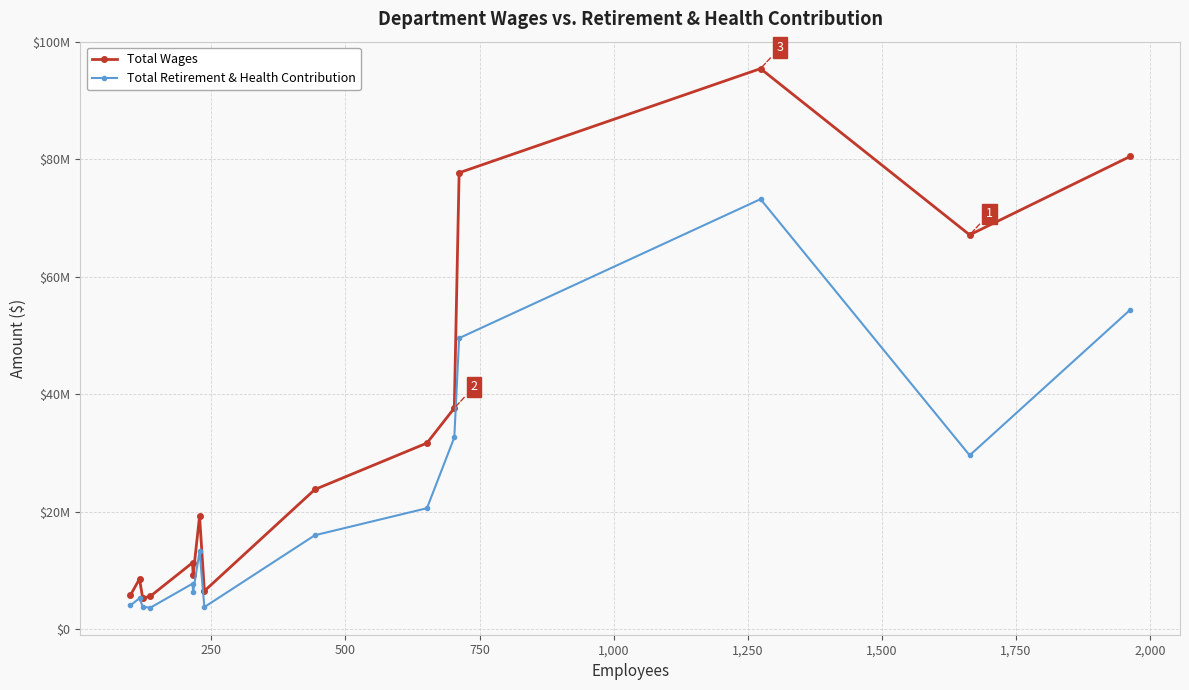

What are all the series names shown in the legend?

Total Wages, Total Retirement & Health Contribution